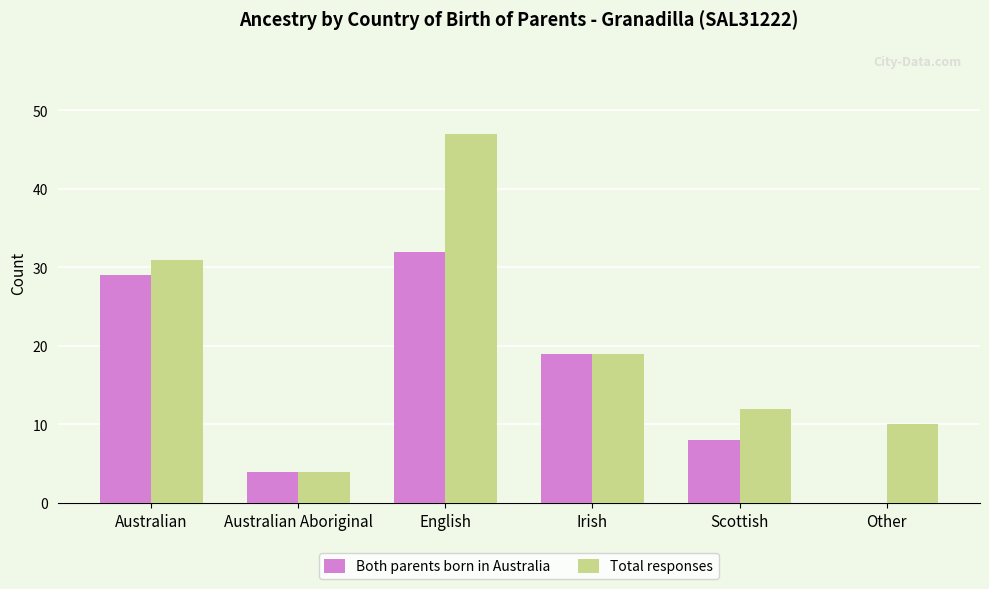

Reading left to right, extract all data points from this chart.

Both parents born in Australia: Australian=29	Australian Aboriginal=4	English=32	Irish=19	Scottish=8	Other=0
Total responses: Australian=31	Australian Aboriginal=4	English=47	Irish=19	Scottish=12	Other=10